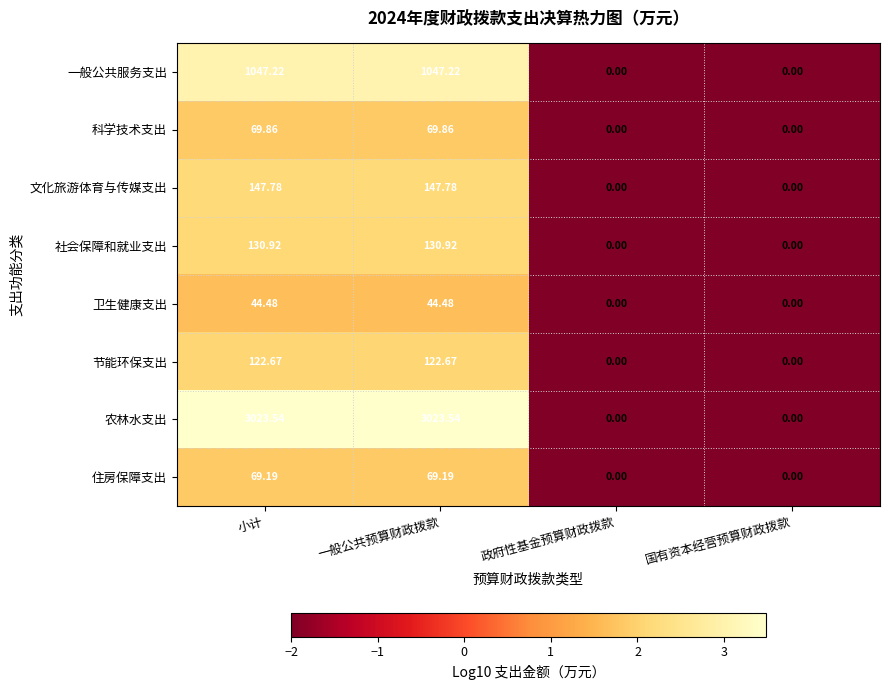

Is the value of 科学技术支出 at 政府性基金预算财政拨款 greater than the value of 农林水支出 at 小计?

No